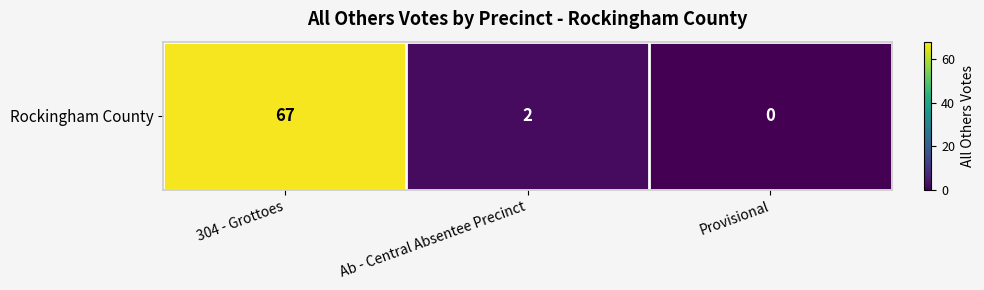

The chart shows a value of 0 at Provisional. True or false?

True